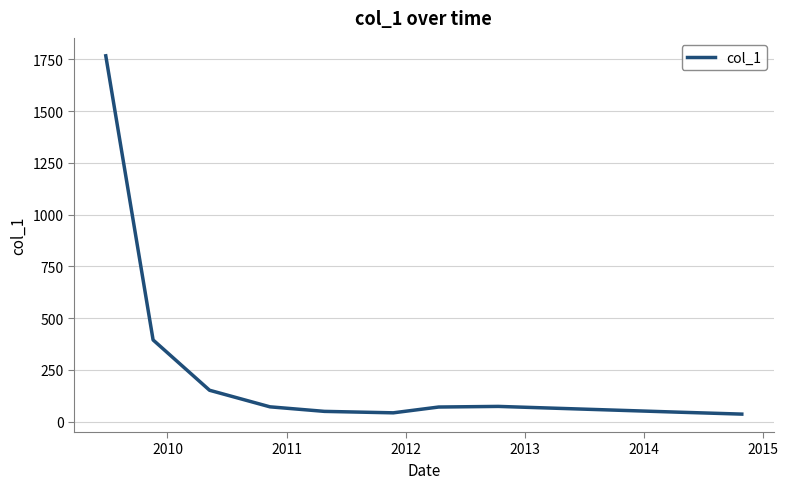

What is the greatest value displayed?

1767.0